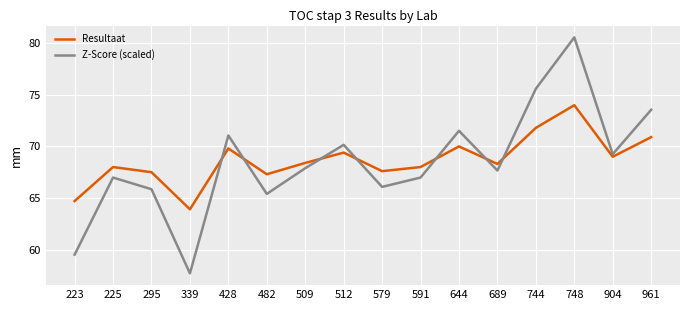

Is this an area chart (filled region under the line)?

No